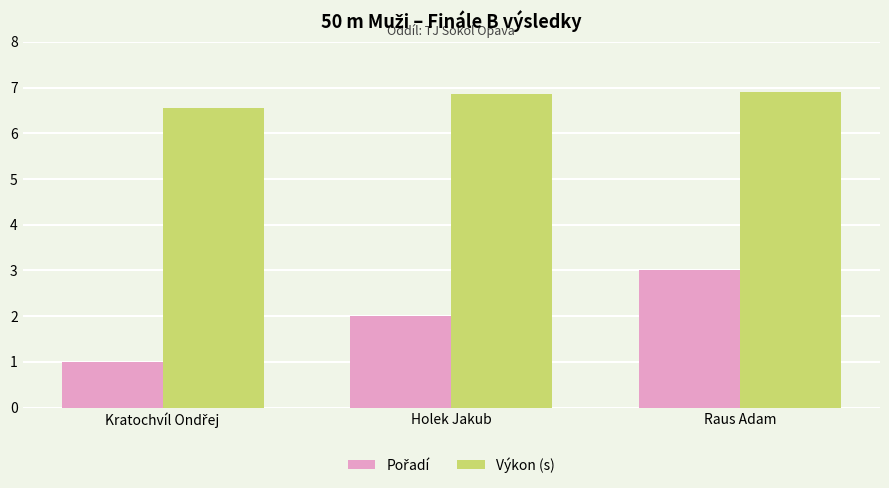

The Výkon (s) series shows 2.2 at Holek Jakub. True or false?

False